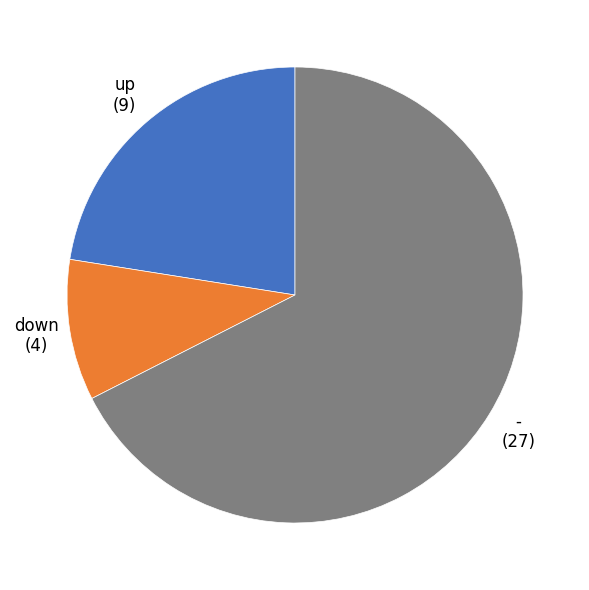

Is there a majority slice in this chart?

Yes